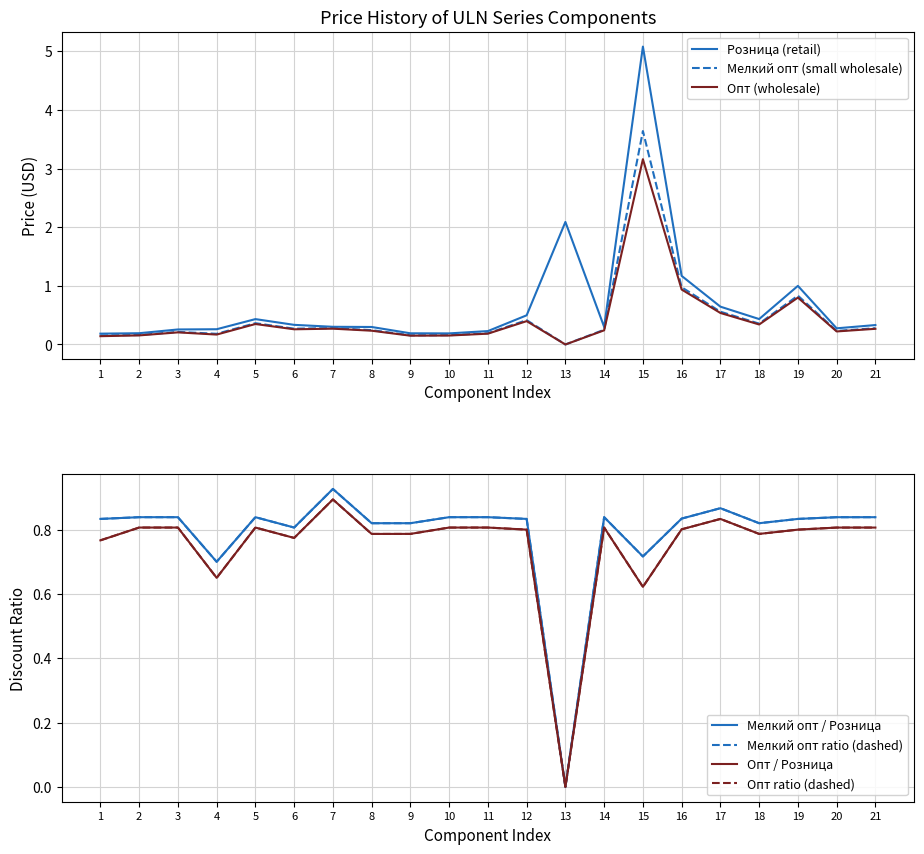

At how many categories does at least one series exceed 1?

3